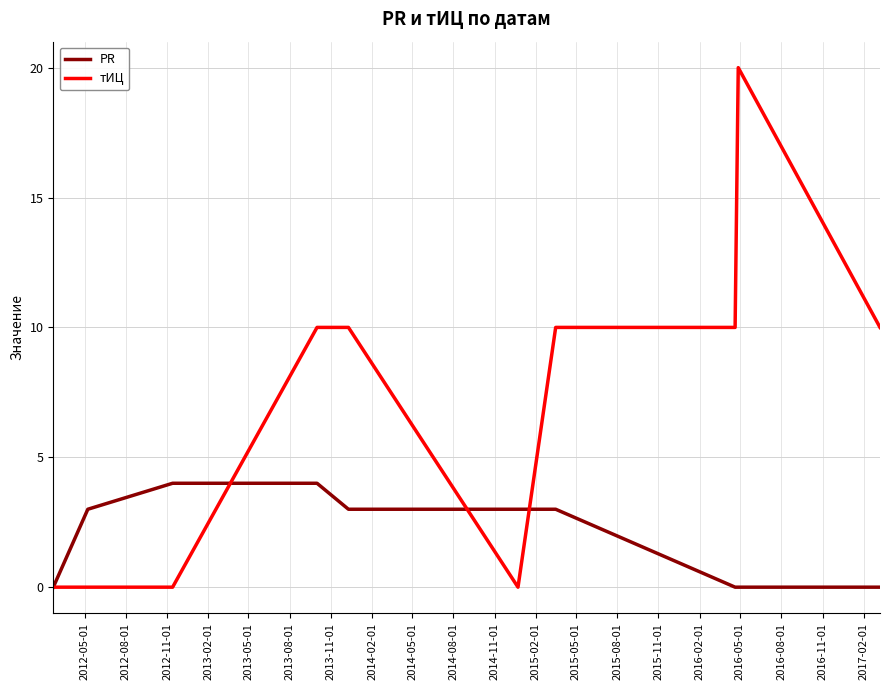

Reading left to right, list all the values displayed in this chart.

PR: 0	3	4	4	3	3	3	0	0	0
тИЦ: 0	0	0	10	10	0	10	10	20	10